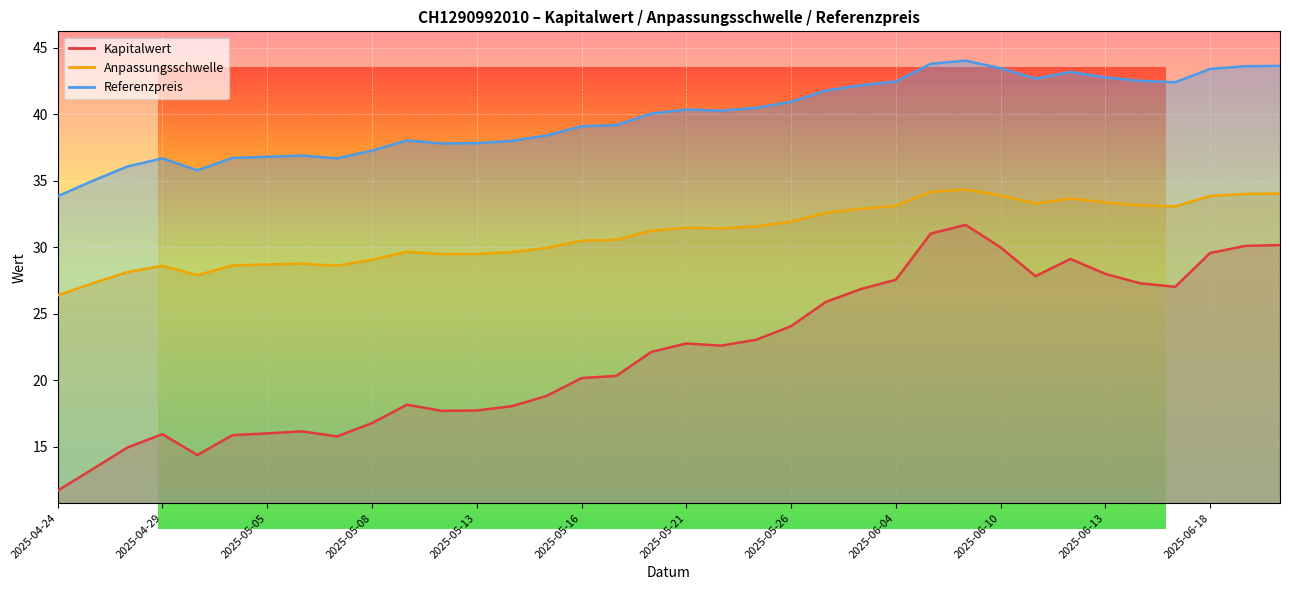

What is the label of the 6th point from the left?

2025-05-02